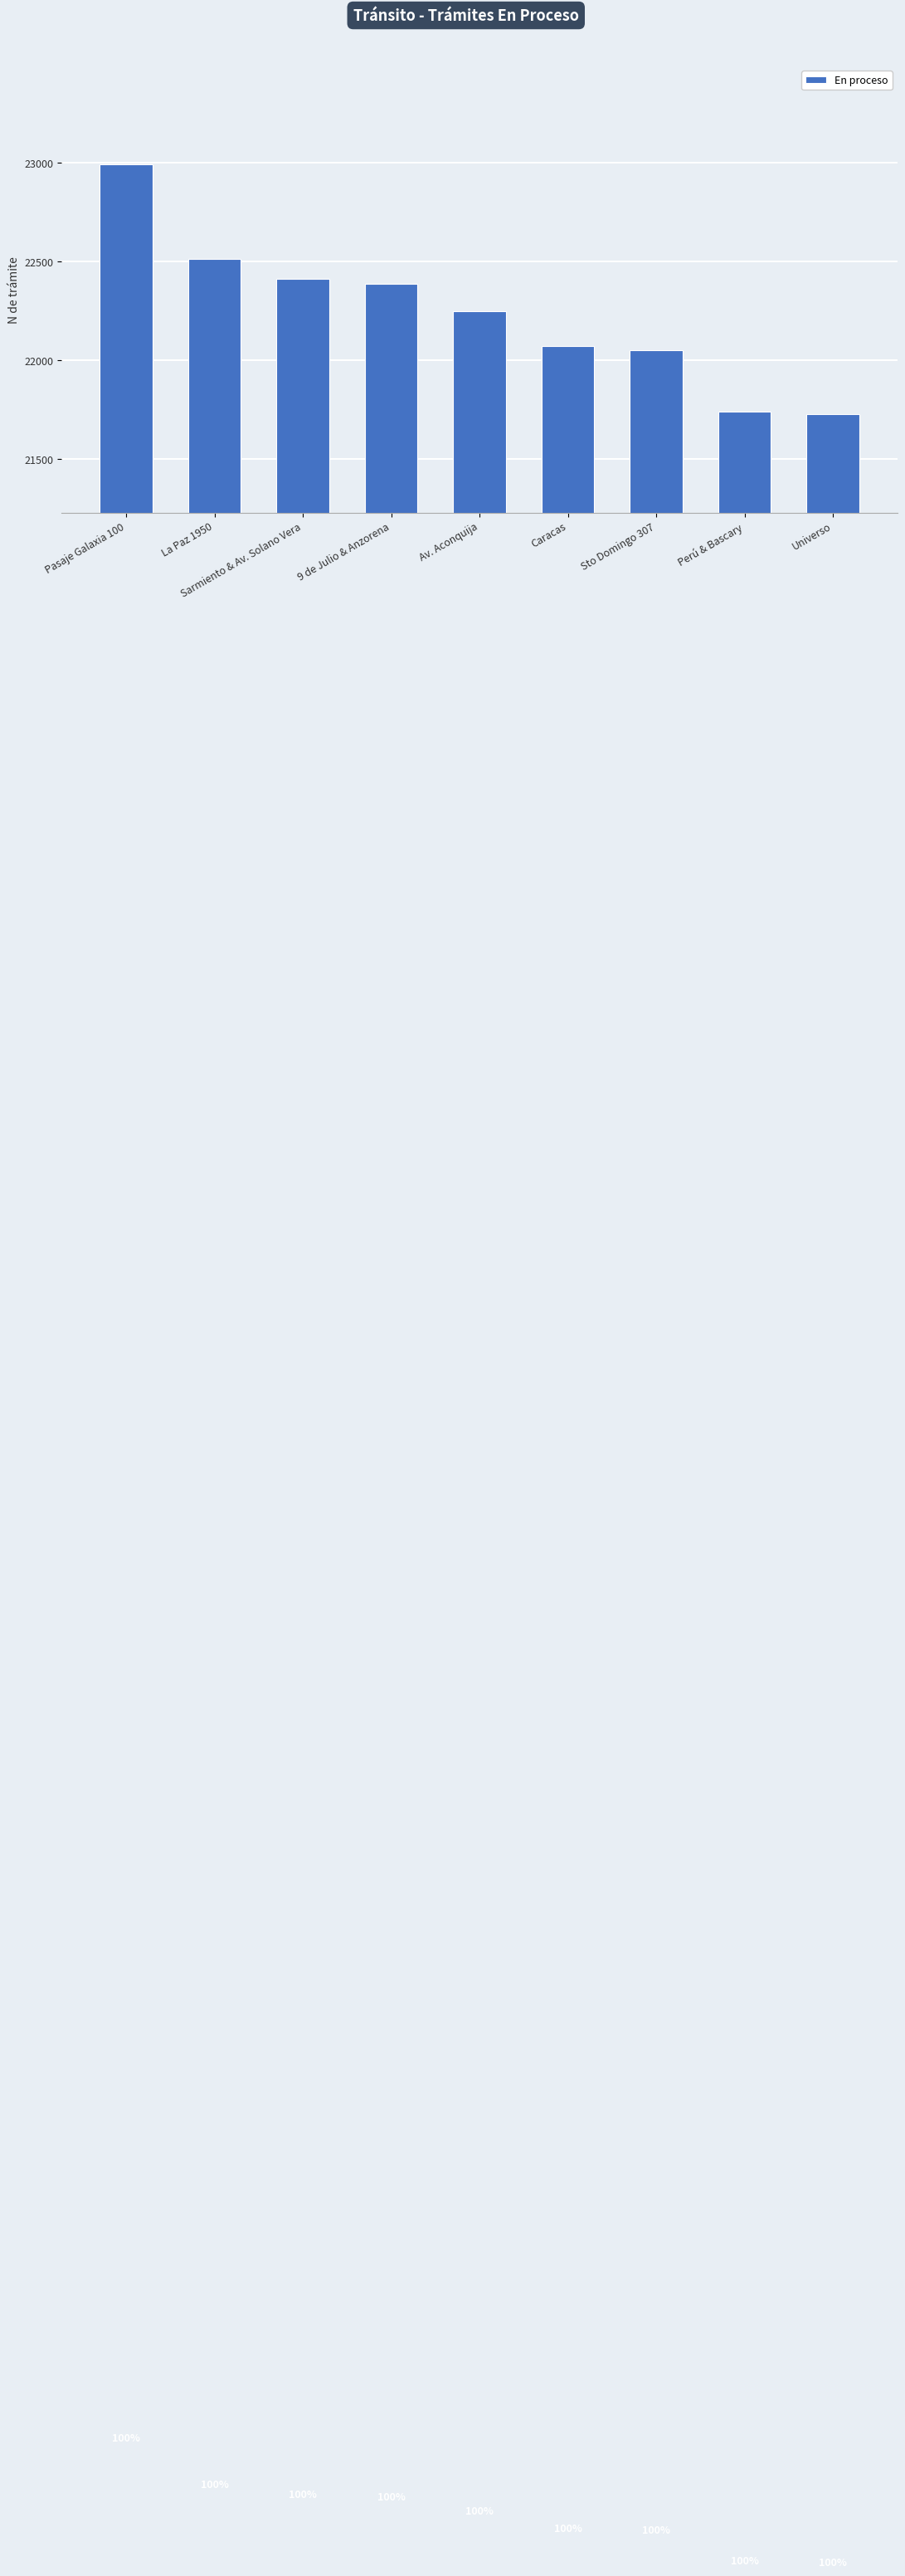

At which category does the chart reach its minimum across all series?

Universo